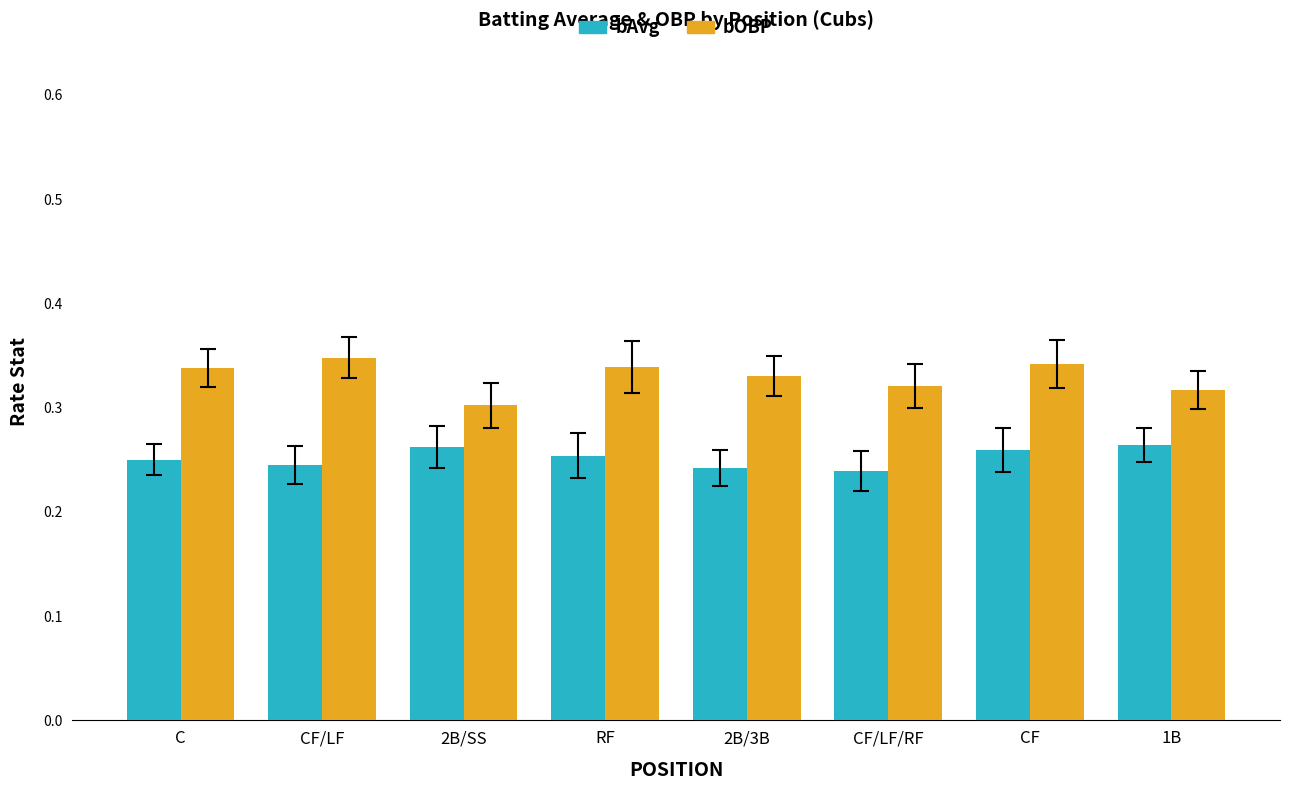

Does the chart contain stacked bars?

No